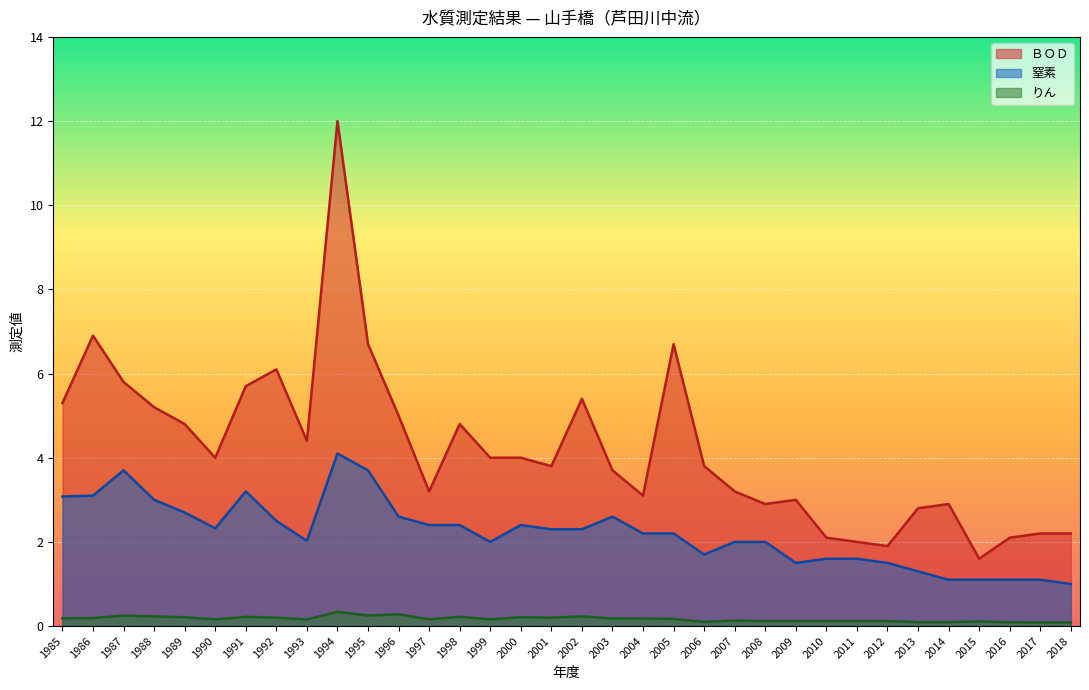

Between 2013 and 2015, which series saw the biggest shift?

ＢＯＤ